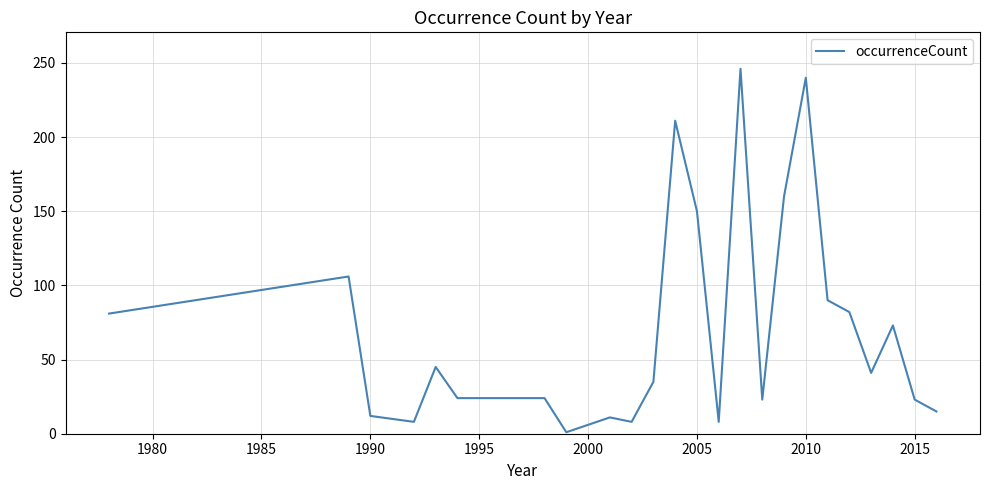

What is the greatest value displayed?

246